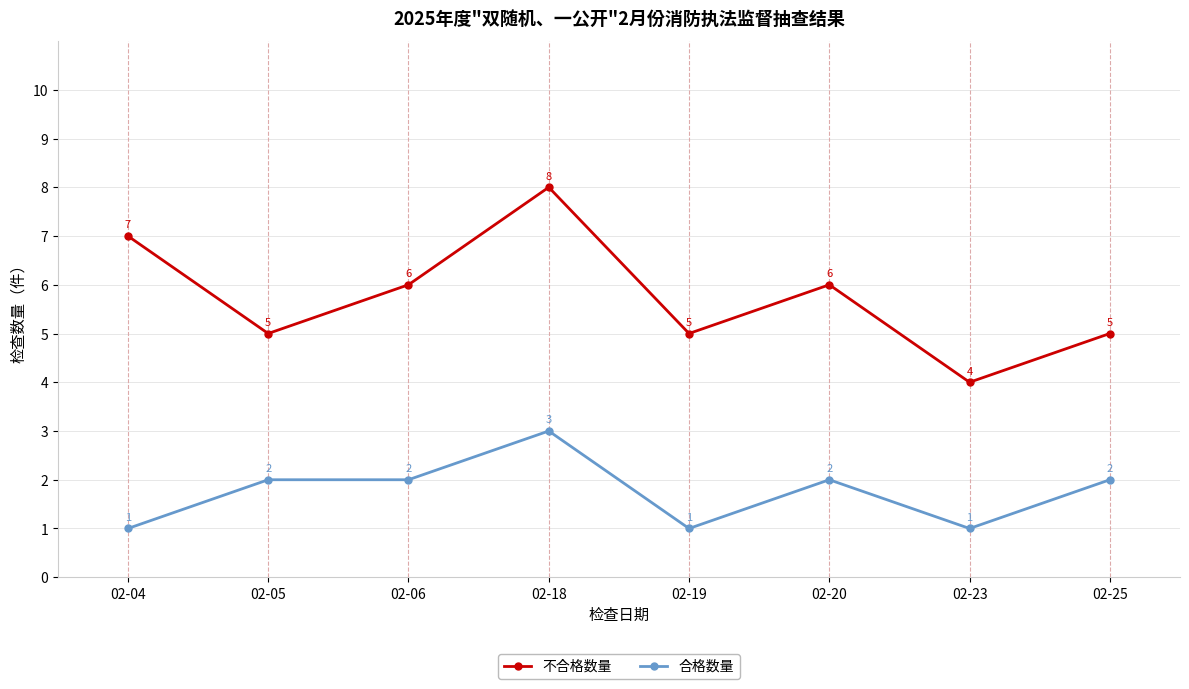

Does the chart display data point markers on the line(s)?

Yes